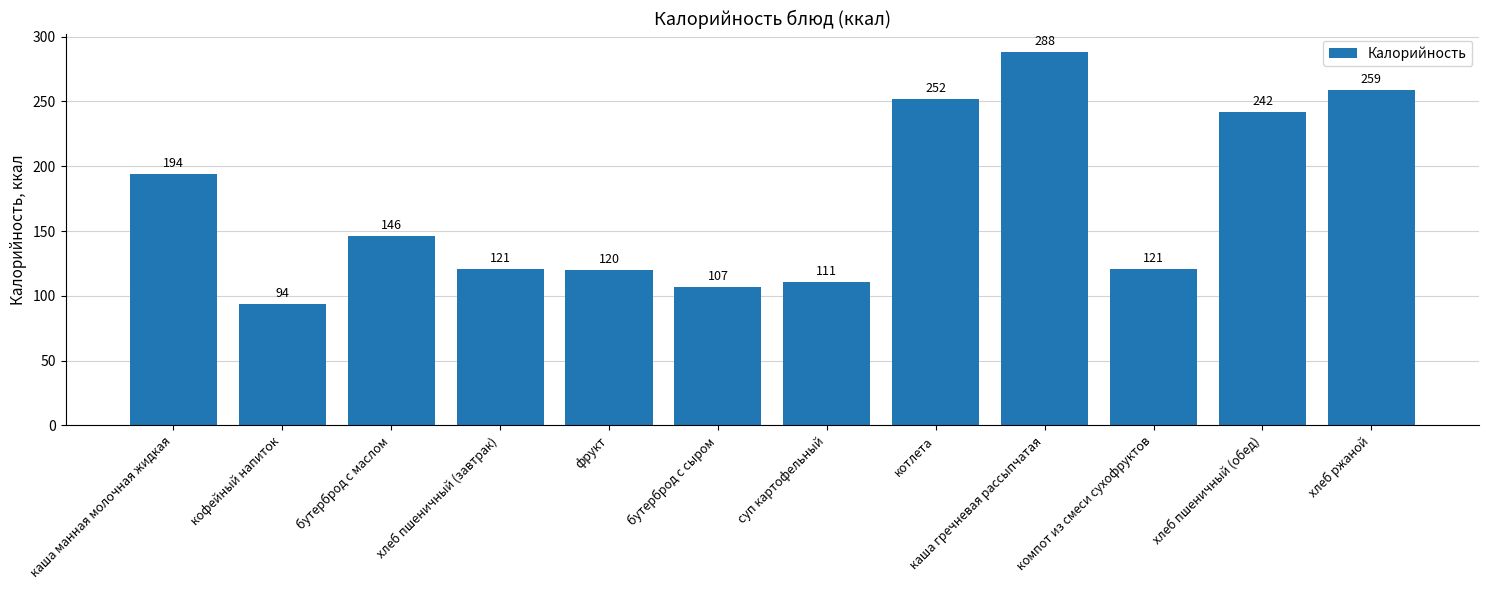

How many categories are shown in the chart?

12